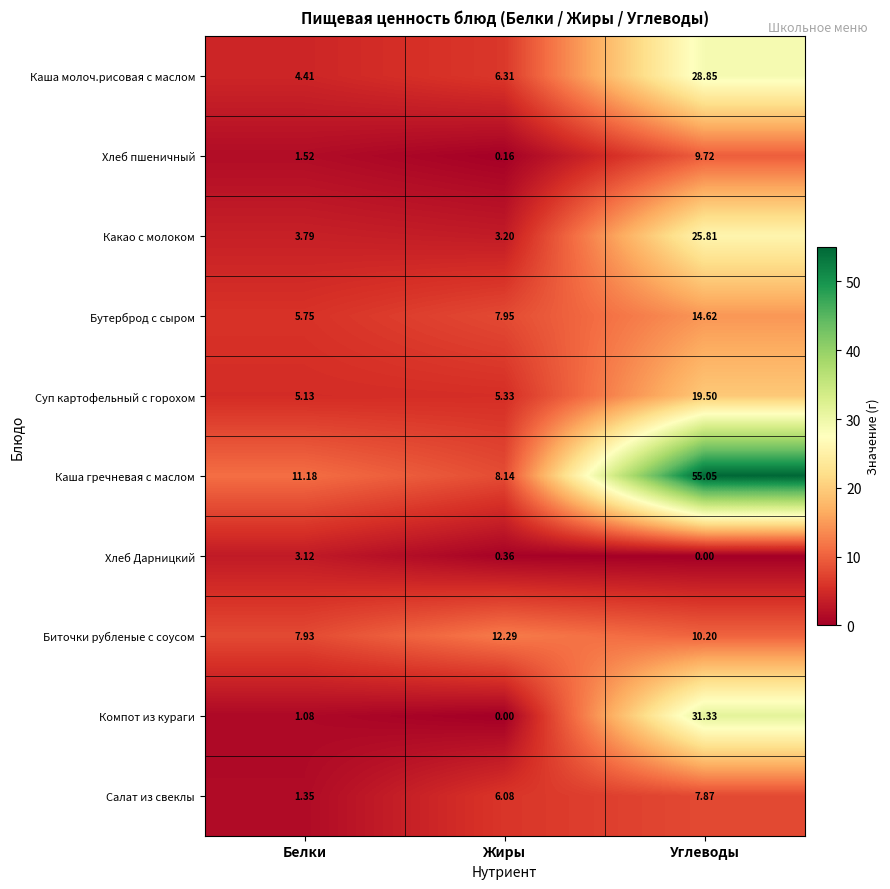

List the labels in order of Биточки рубленые с соусом value, largest first.

Жиры, Углеводы, Белки